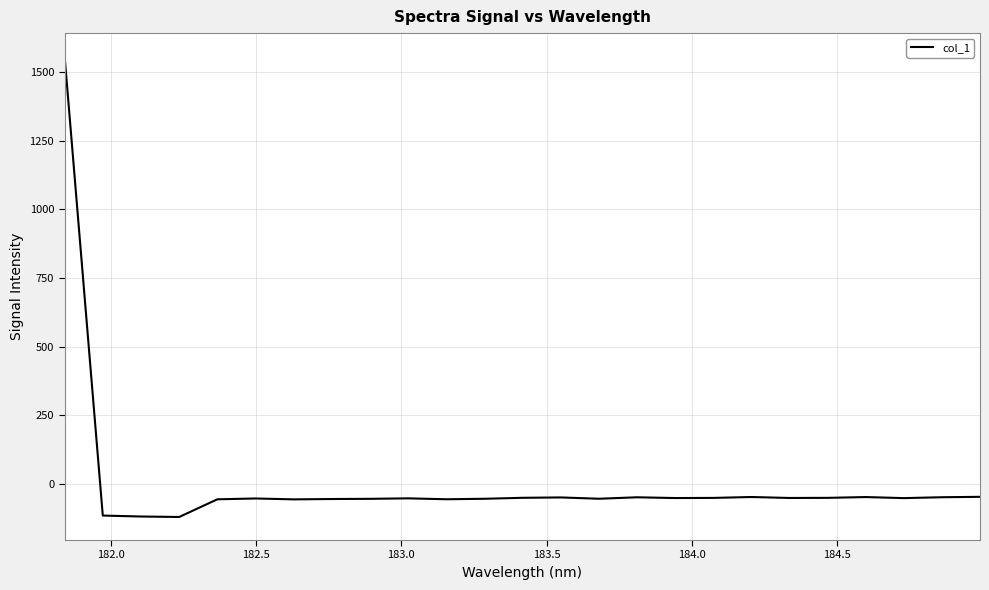

What is the maximum value shown in the chart?

1557.9